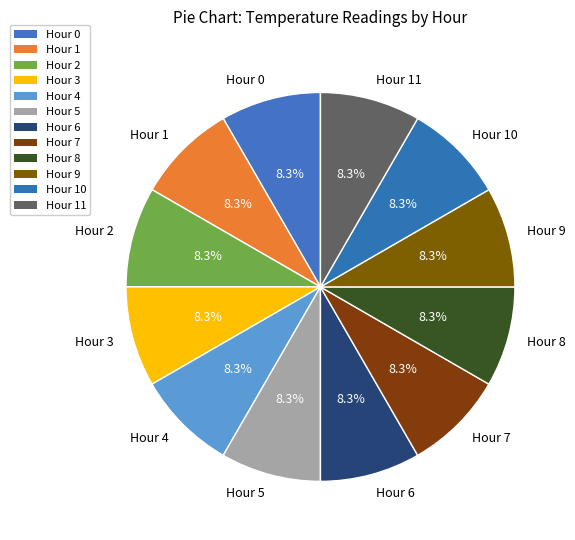

Do Hour 0 and Hour 3 together represent more than half of the pie?

No